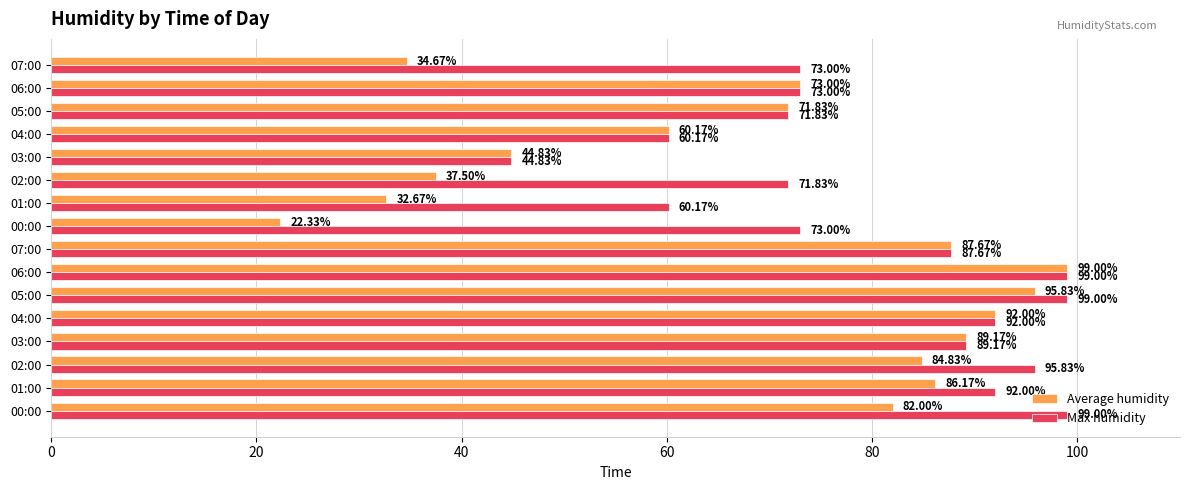

Rank the series by their average value, from lowest to highest.

Average humidity, Max humidity